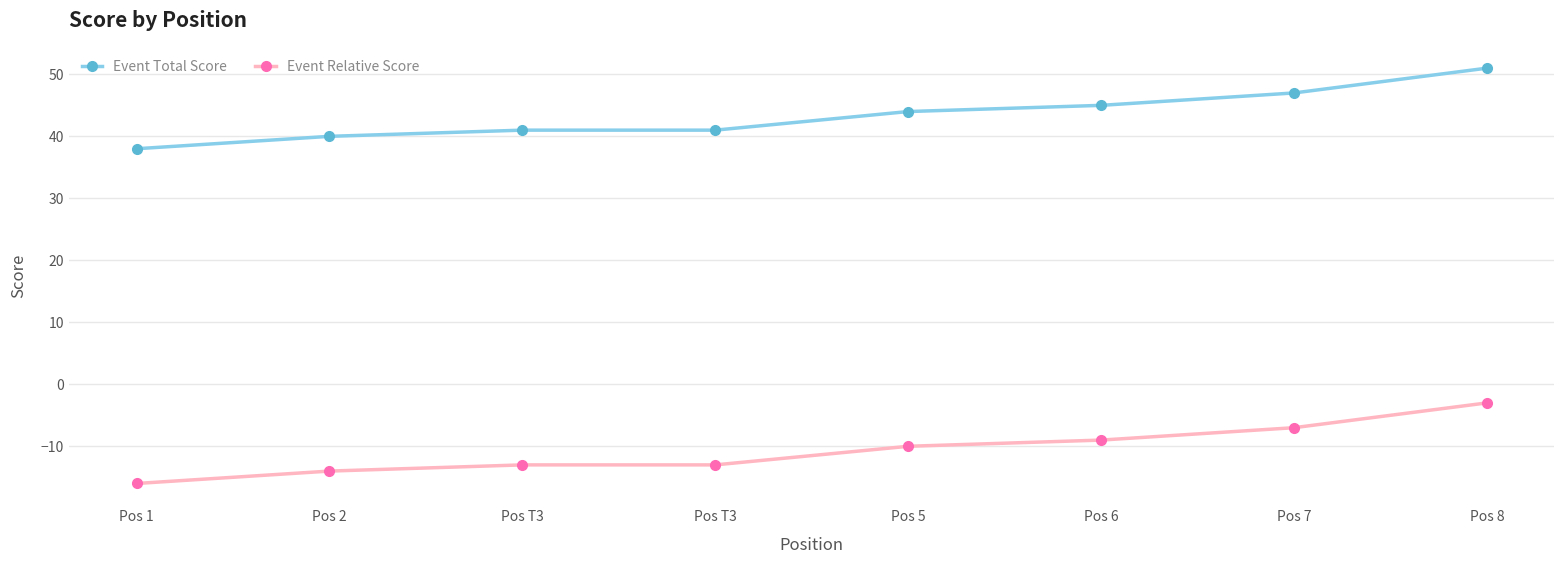

Between Pos 1 and Pos 2, which series saw the biggest shift?

Event Total Score